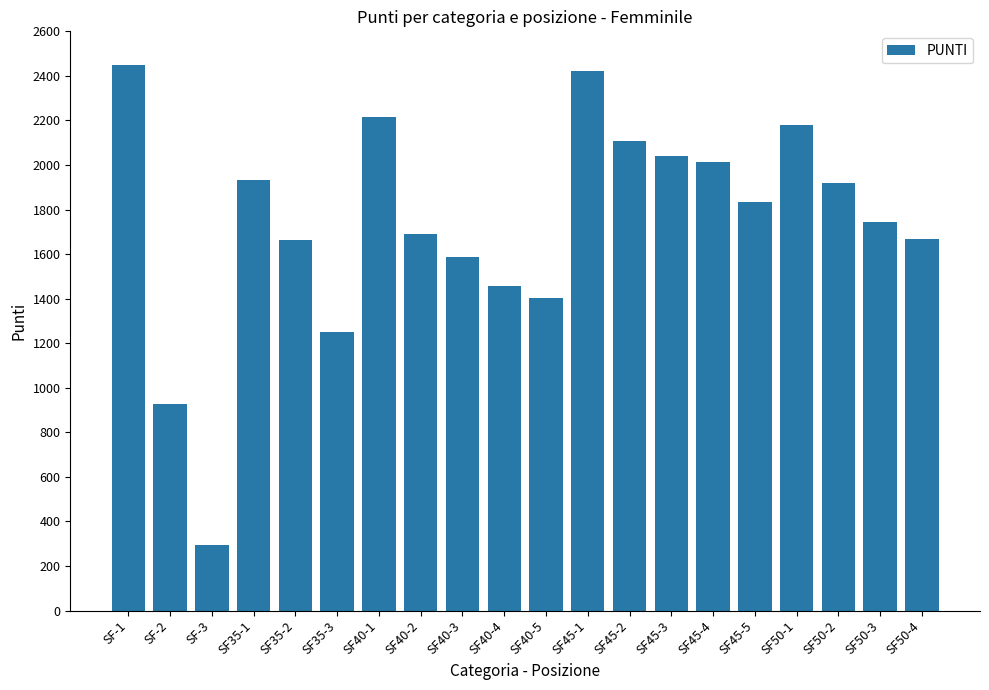

Where does the data first go above 1834?

SF-1